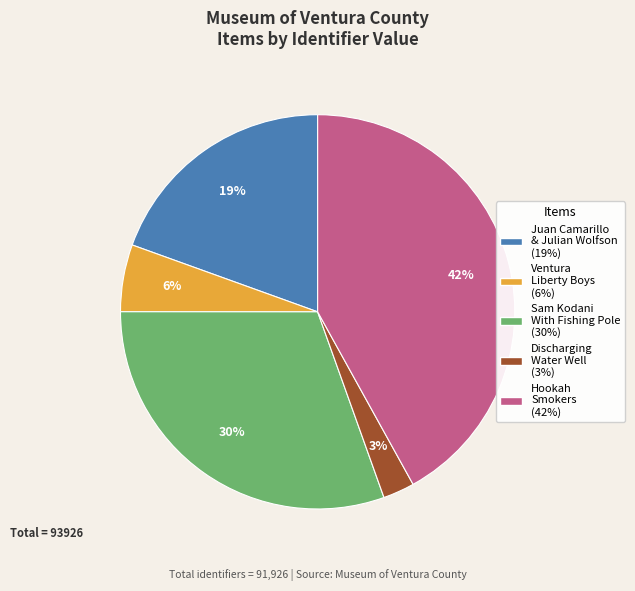

How many slices are in this pie chart?

5